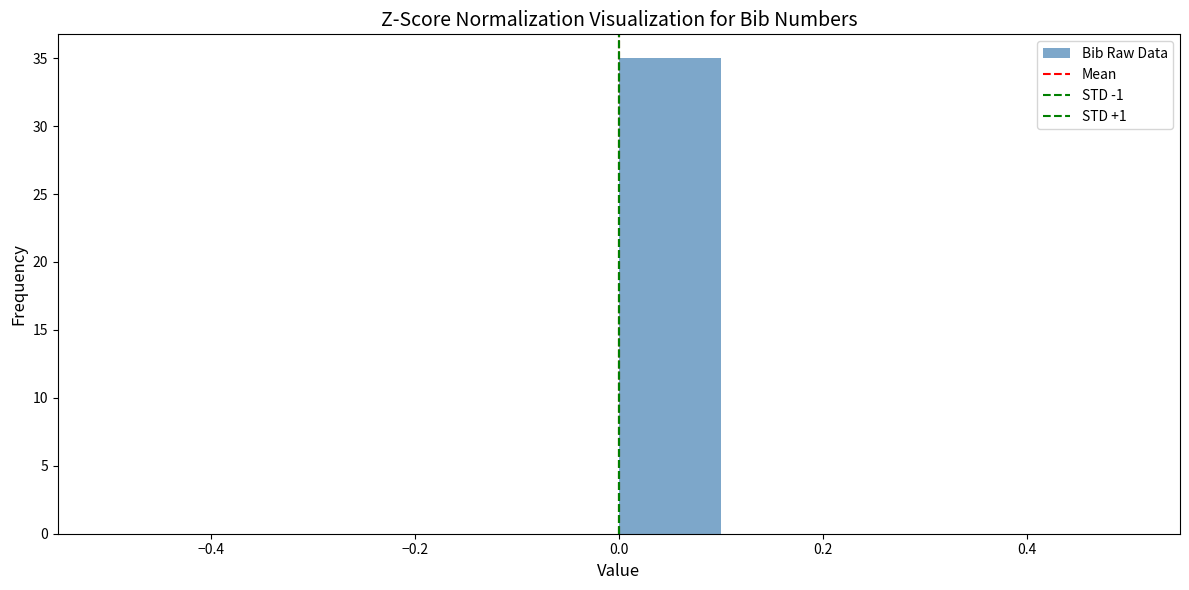

Reading left to right, transcribe this chart: for each bar, give the range it covers on the x-axis and its height. The values are not printed on the chart, so give them approximately, as read against the axis.

-0.5 to -0.4: 0
-0.4 to -0.3: 0
-0.3 to -0.2: 0
-0.2 to -0.1: 0
-0.1 to 0.0: 0
0.0 to 0.1: 35
0.1 to 0.2: 0
0.2 to 0.3: 0
0.3 to 0.4: 0
0.4 to 0.5: 0